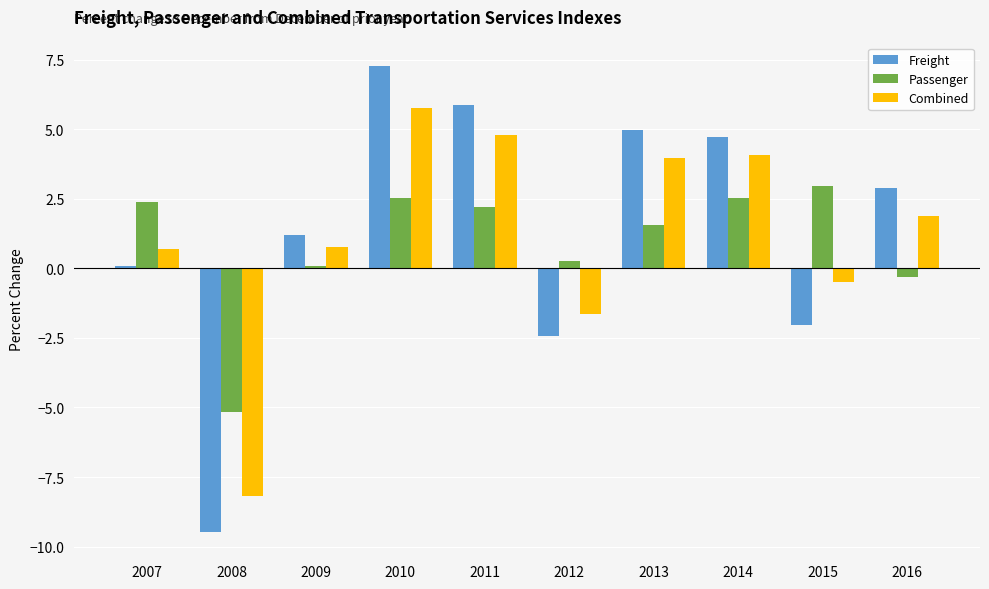

True or false: Passenger has a value of 1.1 at 2007.

False